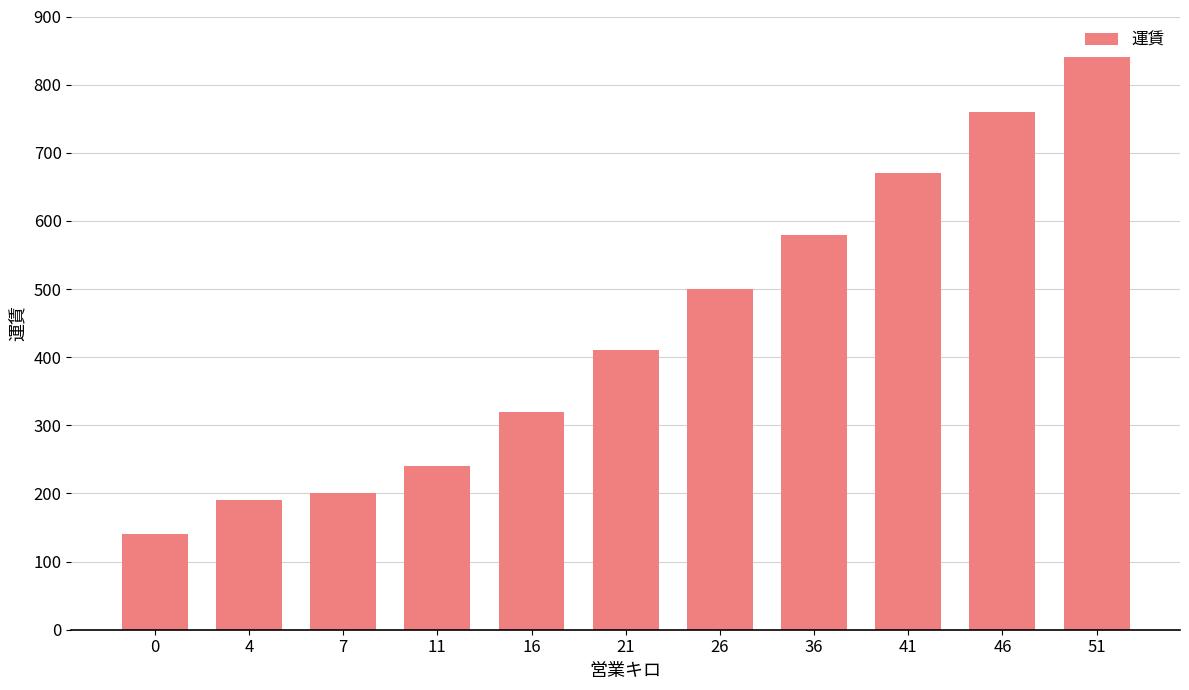

List the labels in order of value, smallest first.

0, 4, 7, 11, 16, 21, 26, 36, 41, 46, 51